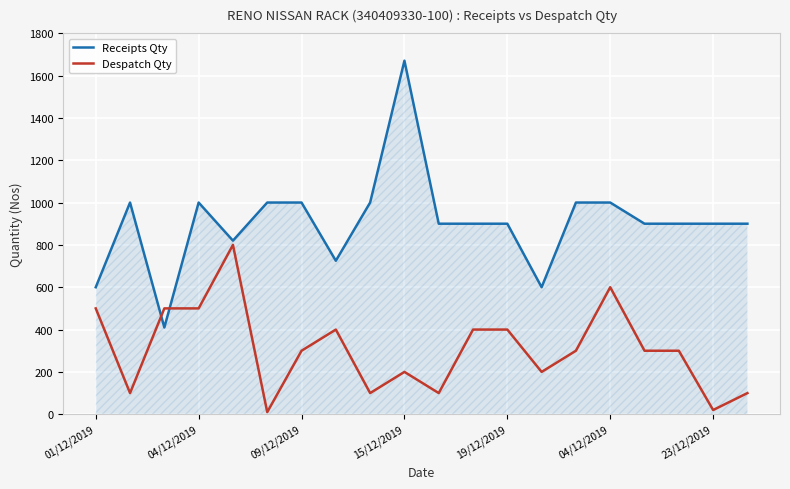

Rank the series by their maximum value, from highest to lowest.

Receipts Qty, Despatch Qty